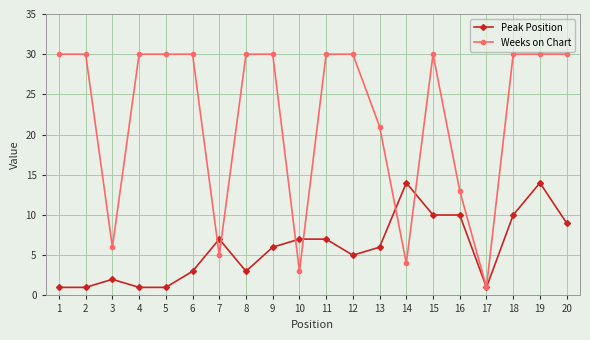

What is the total value across all series at 19?

44